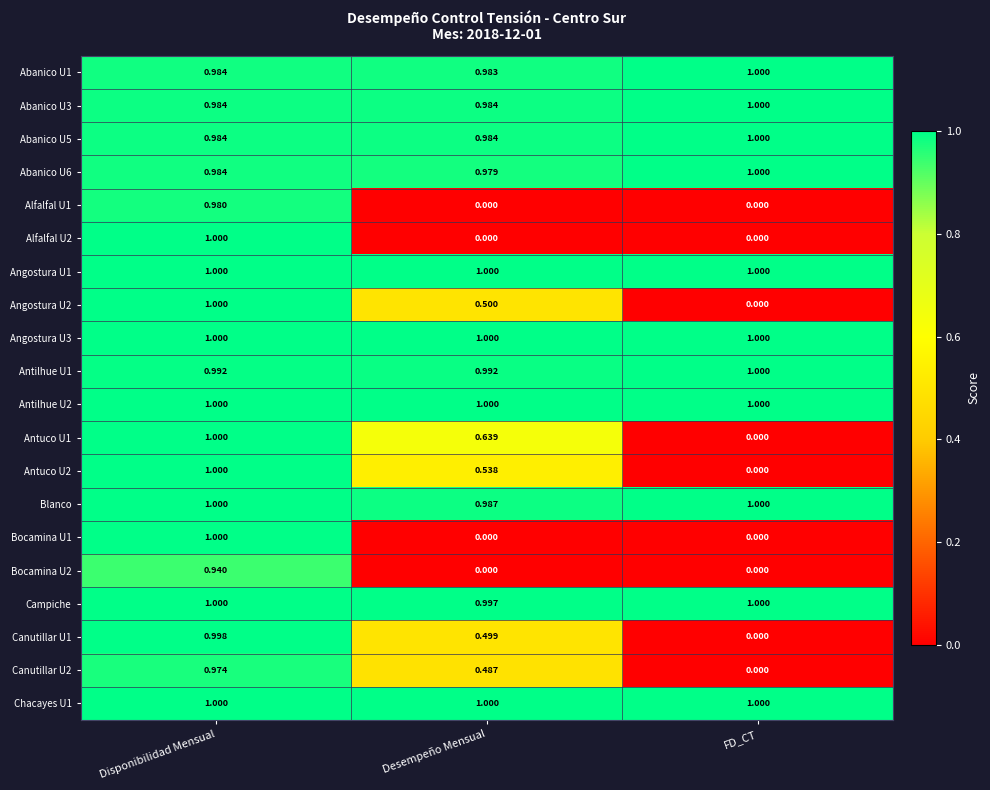

At how many categories does at least one series exceed 0?

3